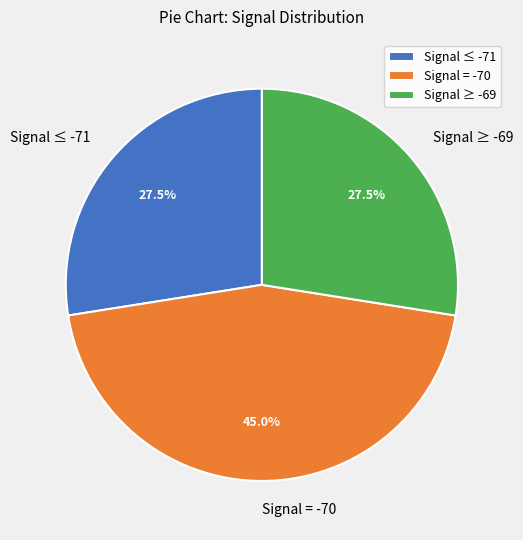

Is there any slice that represents more than half of the pie?

No